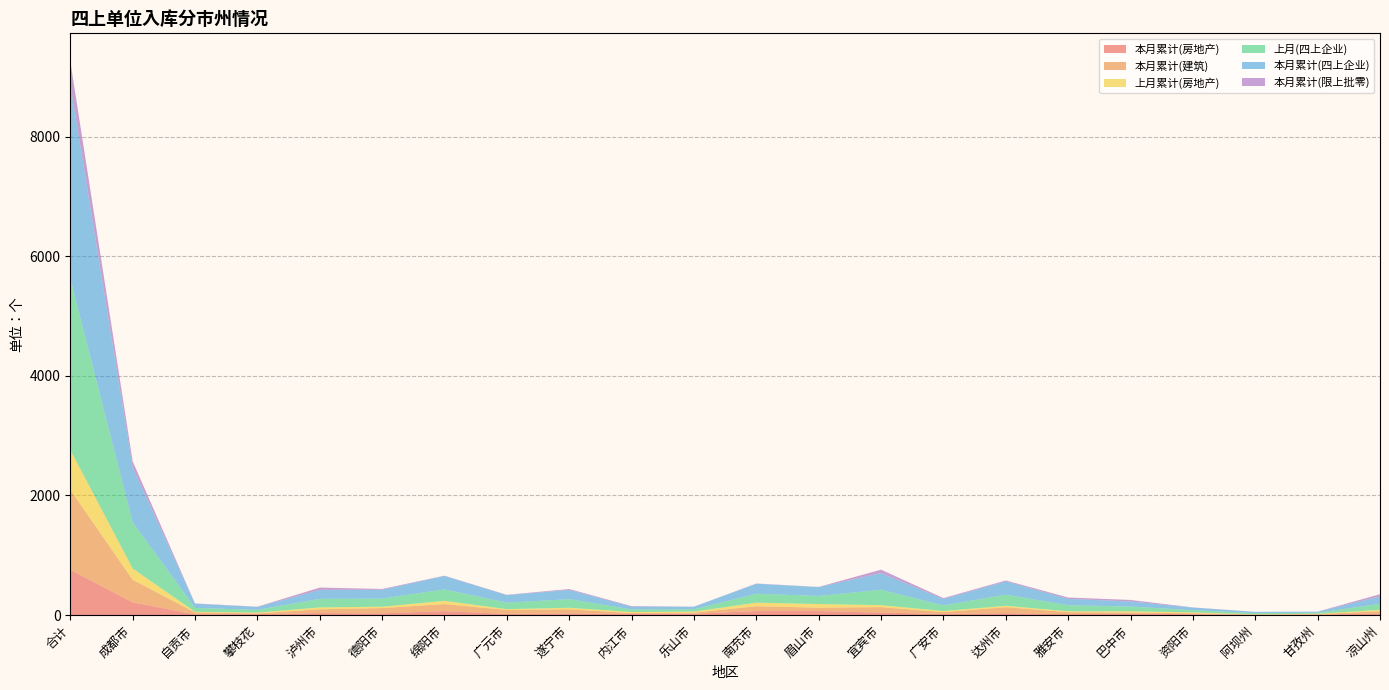

Reading left to right, extract all data points from this chart.

本月累计(房地产): 合计=757	成都市=212	自贡市=11	攀枝花=16	泸州市=33	德阳市=28	绵阳市=65	广元市=18	遂宁市=27	内江市=19	乐山市=21	南充市=66	眉山市=66	宜宾市=40	广安市=20	达州市=30	雅安市=15	巴中市=21	资阳市=15	阿坝州=3	甘孜州=5	凉山州=26
本月累计(建筑): 合计=1339	成都市=377	自贡市=33	攀枝花=11	泸州市=63	德阳市=88	绵阳市=118	广元市=66	遂宁市=69	内江市=14	乐山市=19	南充市=81	眉山市=57	宜宾市=92	广安市=29	达州市=101	雅安市=32	巴中市=20	资阳市=14	阿坝州=7	甘孜州=11	凉山州=37
上月累计(房地产): 合计=666	成都市=189	自贡市=10	攀枝花=13	泸州市=31	德阳市=23	绵阳市=54	广元市=14	遂宁市=25	内江市=17	乐山市=17	南充市=59	眉山市=60	宜宾市=33	广安市=17	达州市=23	雅安市=15	巴中市=21	资阳市=15	阿坝州=2	甘孜州=5	凉山州=23
上月(四上企业): 合计=2866	成都市=772	自贡市=65	攀枝花=46	泸州市=143	德阳市=136	绵阳市=191	广元市=109	遂宁市=144	内江市=44	乐山市=38	南充市=150	眉山市=136	宜宾市=257	广安市=94	达州市=186	雅安市=102	巴中市=79	资阳市=37	阿坝州=20	甘孜州=16	凉山州=101
本月累计(四上企业): 合计=3252	成都市=917	自贡市=71	攀枝花=49	泸州市=150	德阳市=148	绵阳市=225	广元市=126	遂宁市=155	内江市=46	乐山市=44	南充市=167	眉山市=148	宜宾市=279	广安市=108	达州市=222	雅安市=106	巴中市=85	资阳市=43	阿坝州=21	甘孜州=18	凉山州=124
本月累计(限上批零): 合计=387	成都市=105	自贡市=4	攀枝花=4	泸州市=39	德阳市=13	绵阳市=5	广元市=5	遂宁市=15	内江市=9	乐山市=1	南充市=4	眉山市=3	宜宾市=58	广安市=15	达州市=16	雅安市=23	巴中市=26	资阳市=3	阿坝州=0	甘孜州=2	凉山州=37